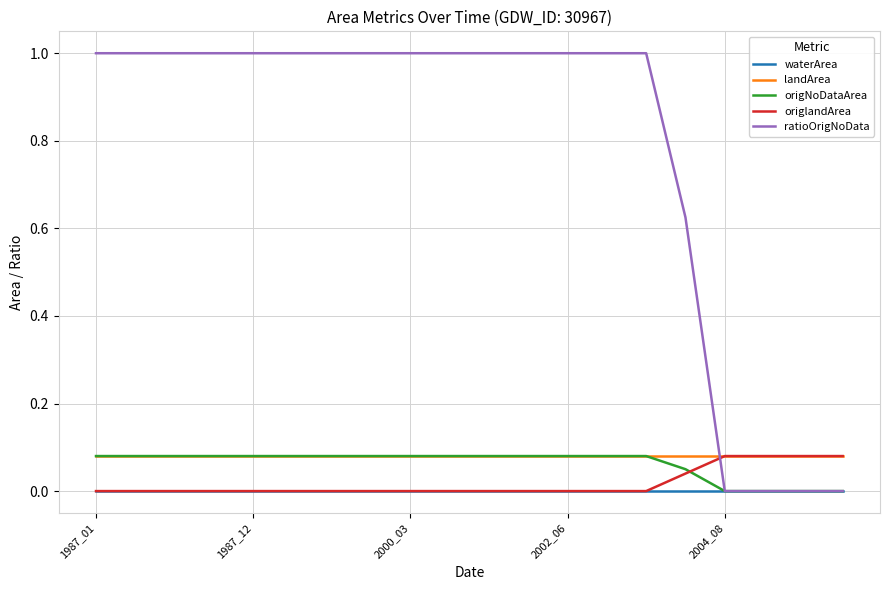

Which series has the largest total across all categories?

ratioOrigNoData